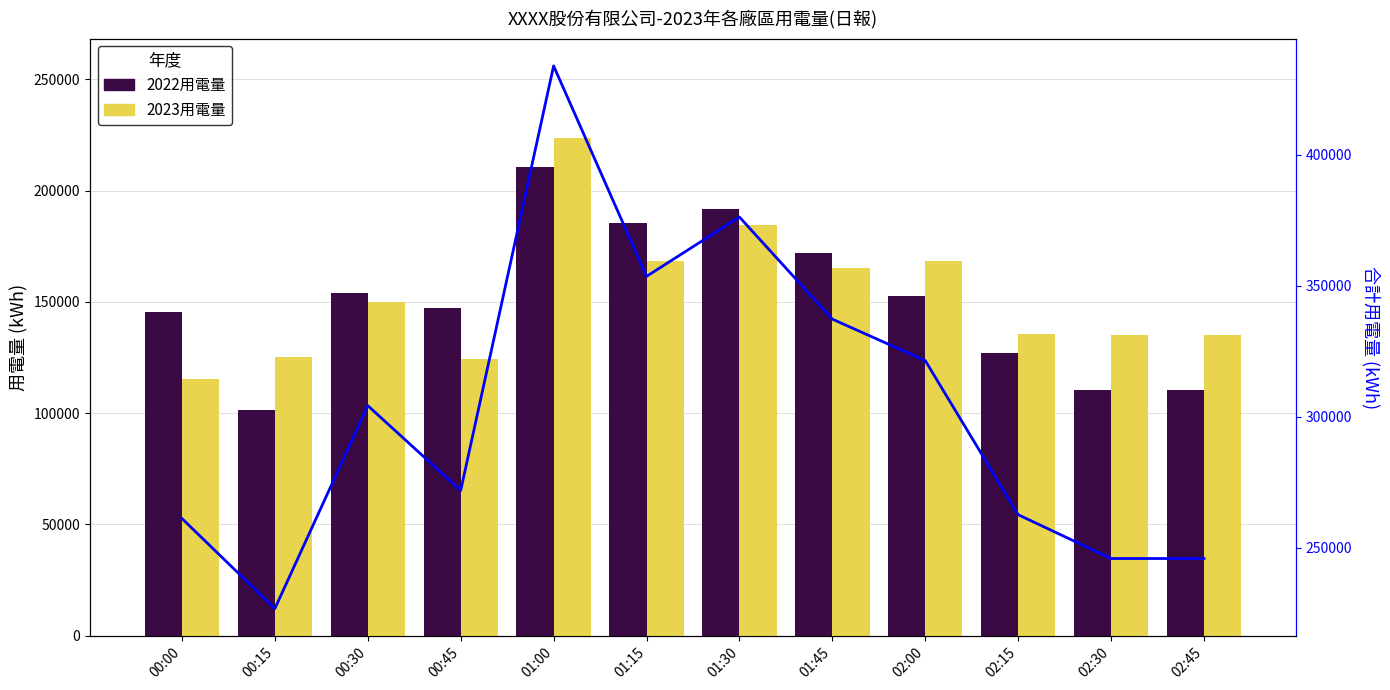

How many values in the 合計用電 series exceed 304199?

6